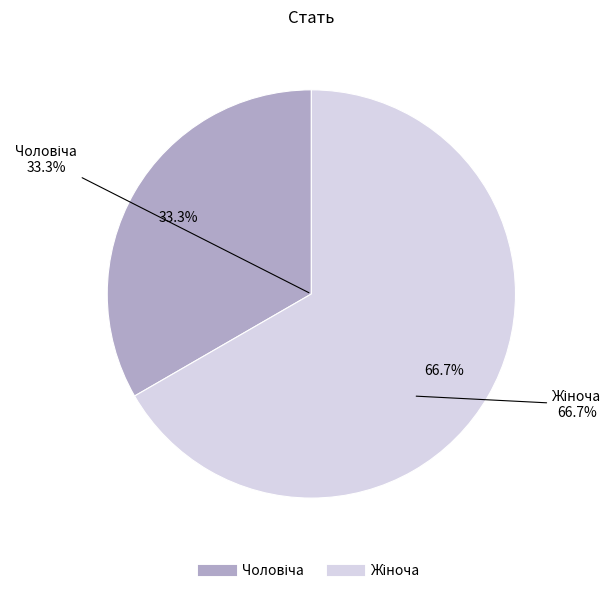

Which slice is the smallest?

Чоловіча